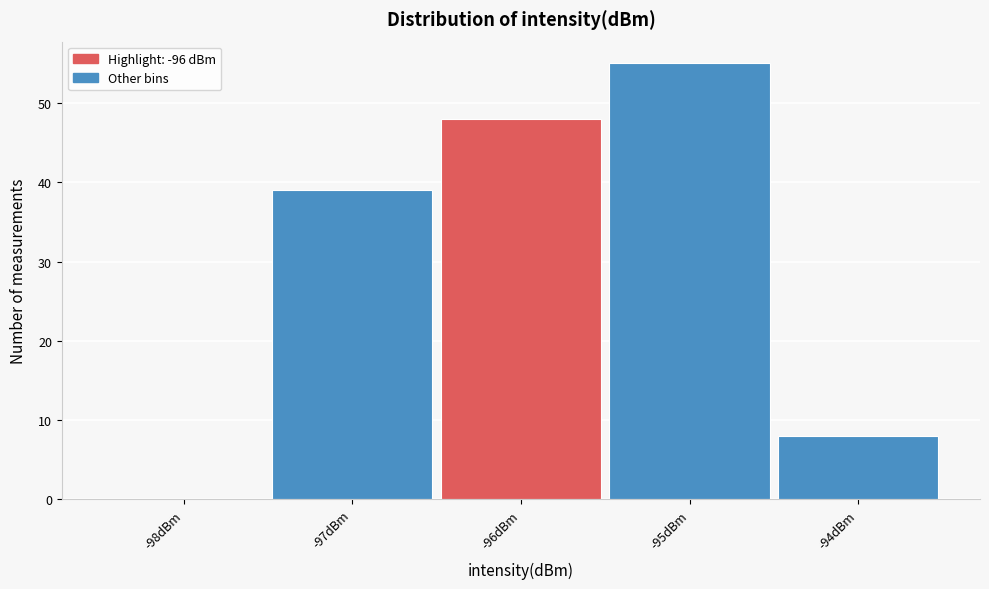

What is the height of the bar covering -95.5 to -94.5 on the x-axis? The values are not printed on the chart, so give them approximately, as read against the axis.

55